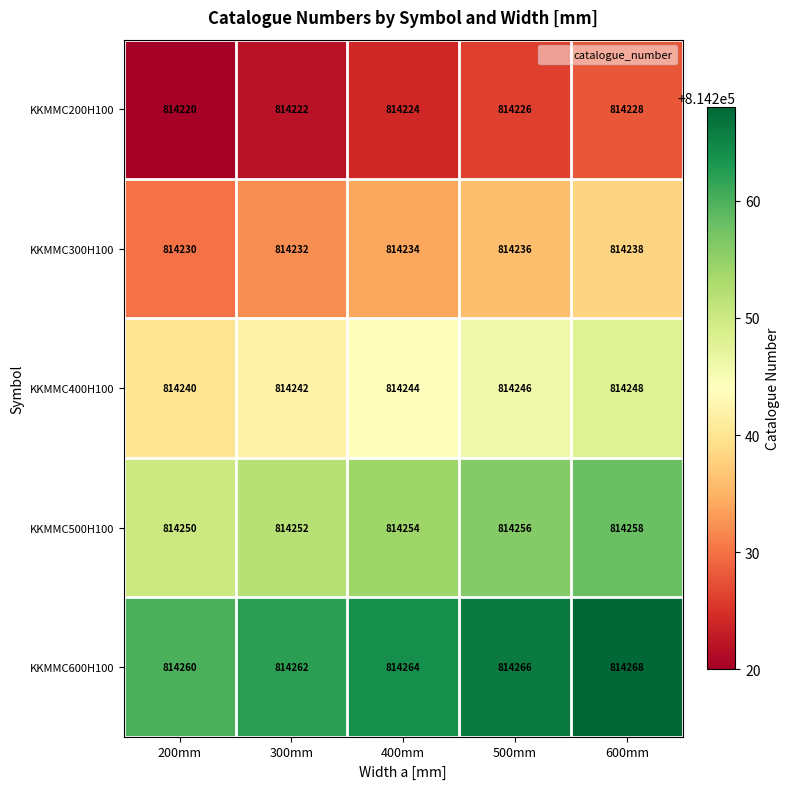

At which category does the chart reach its minimum across all series?

200mm